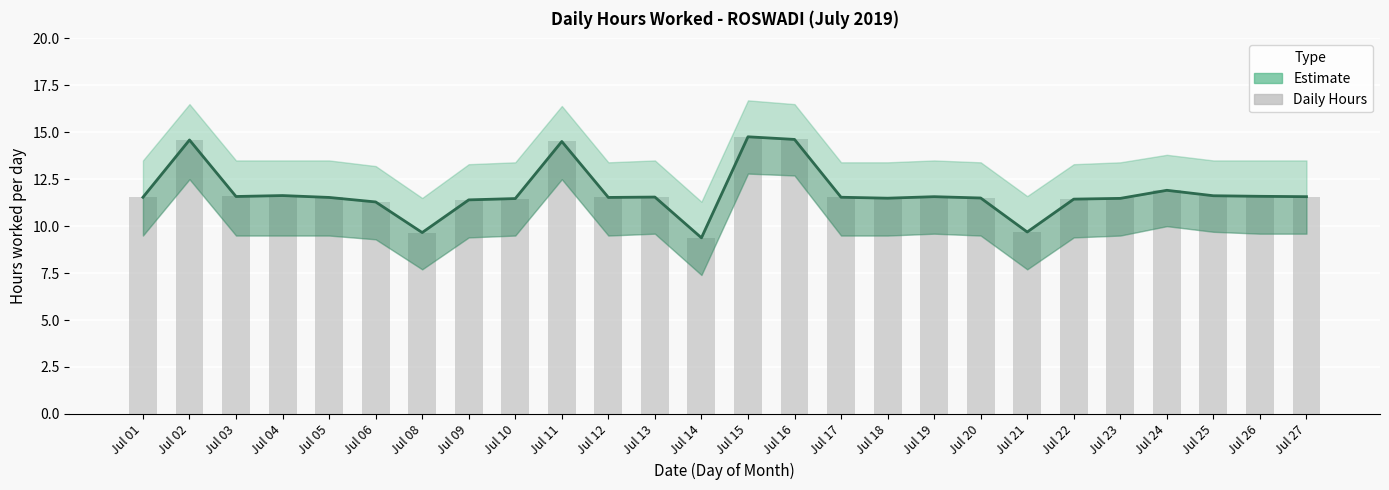

The Hours Worked (bar) series shows 7.9 at Jul 12. True or false?

False